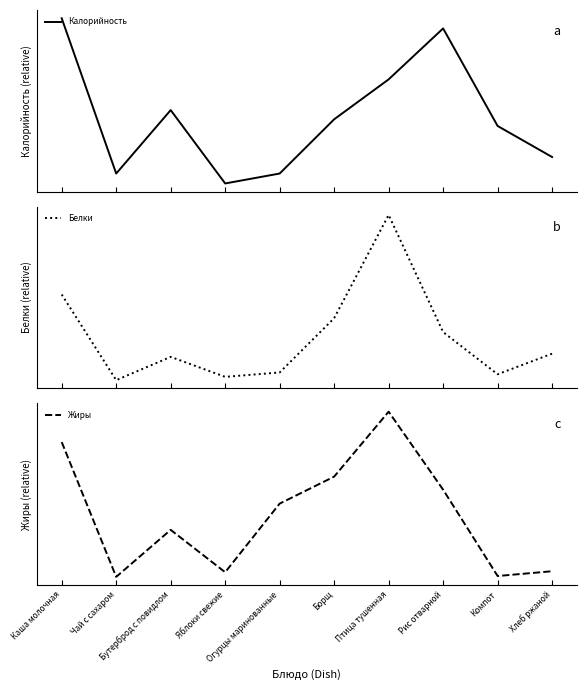

Reading left to right, what are all the values shown in this chart?

Калорийность: Каша молочная=295.0	Чай с сахаром=60.0	Бутерброд с повидлом=156.0	Яблоки свежие=45.0	Огурцы маринованные=60.0	Борщ=142.1	Птица тушенная=202.5	Рис отварной=279.6	Компот=132.0	Хлеб ржаной=85.0
Белки: Каша молочная=8.6	Чай с сахаром=0.1	Бутерброд с повидлом=2.4	Яблоки свежие=0.4	Огурцы маринованные=0.8	Борщ=6.3	Птица тушенная=16.6	Рис отварной=4.9	Компот=0.7	Хлеб ржаной=2.7
Жиры: Каша молочная=11.1	Чай с сахаром=0.0	Бутерброд с повидлом=3.9	Яблоки свежие=0.4	Огурцы маринованные=6.0	Борщ=8.2	Птица тушенная=13.6	Рис отварной=7.2	Компот=0.1	Хлеб ржаной=0.5